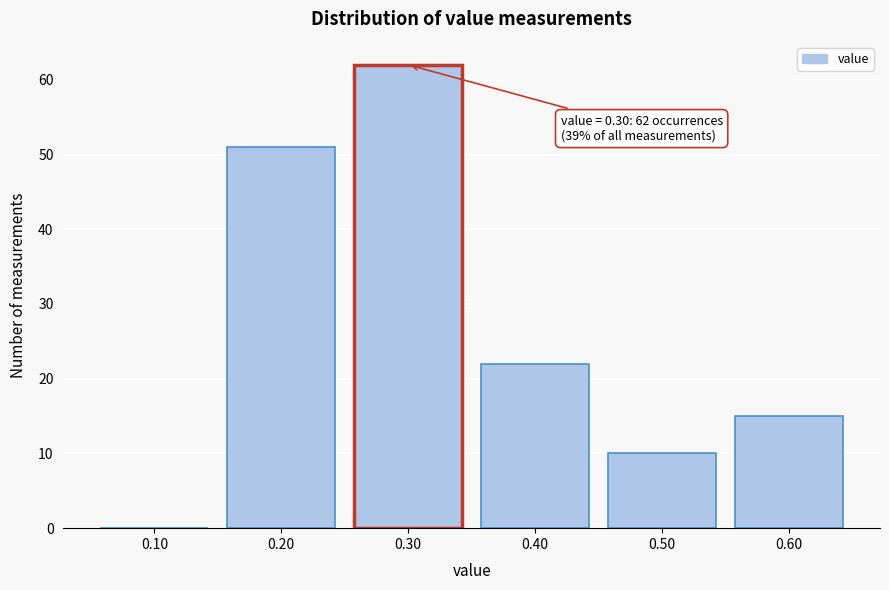

Reading left to right, what are all the values shown in this chart?

0.10=0	0.20=51	0.30=62	0.40=22	0.50=10	0.60=15